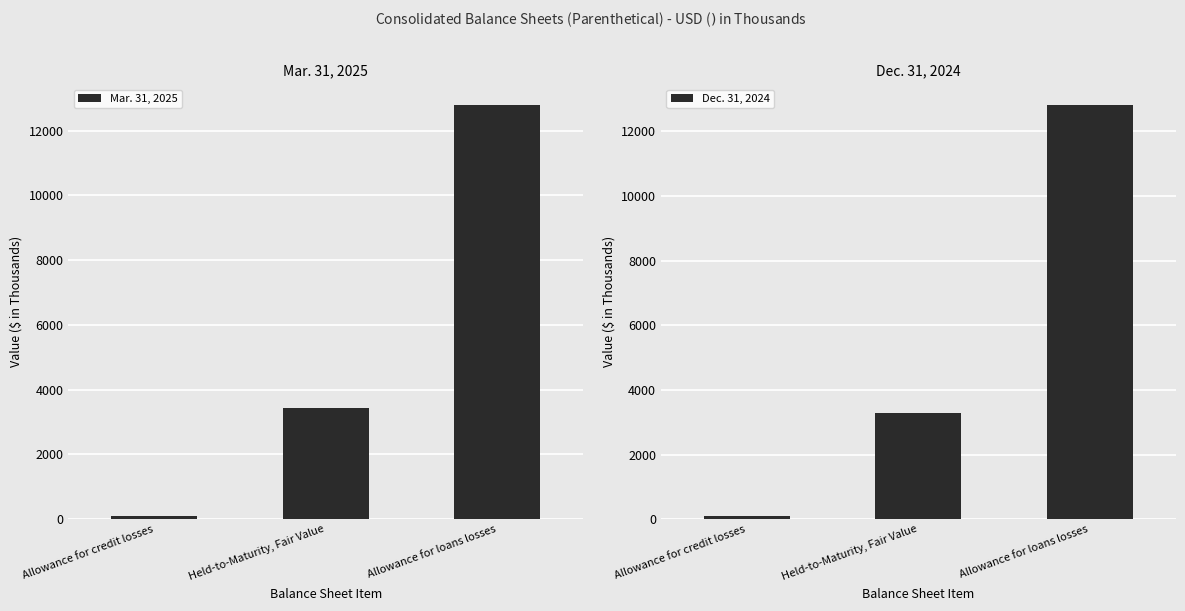

Which series has the widest spread of values?

Dec. 31, 2024